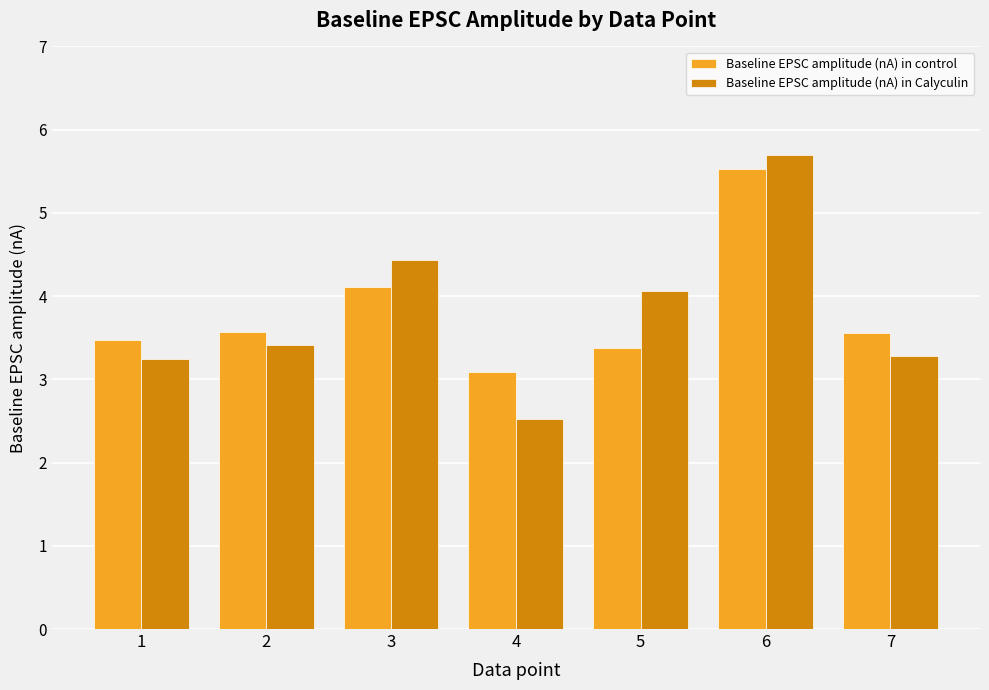

What is the difference between the highest and lowest values at 7?

0.3